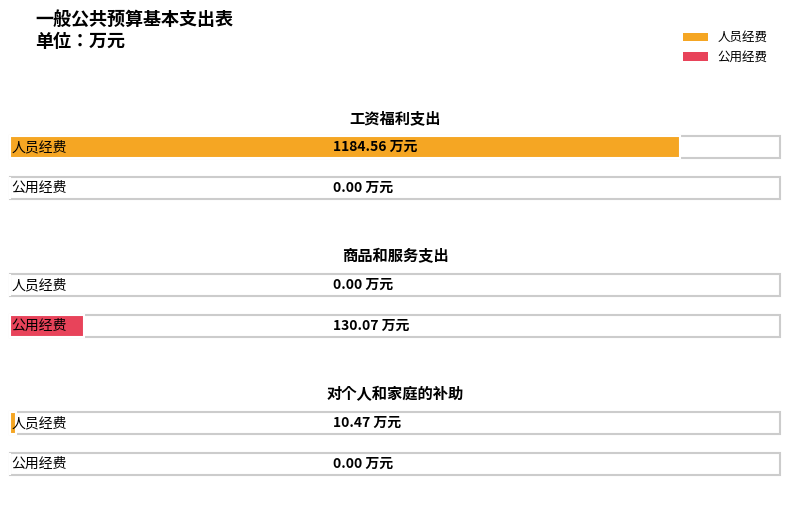

The value of 人员经费 at 商品和服务支出 is -385.6. True or false?

False